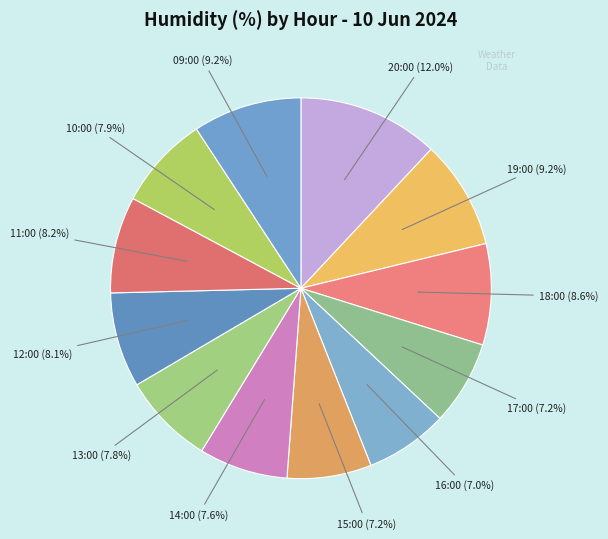

How many segments does this pie chart have?

12